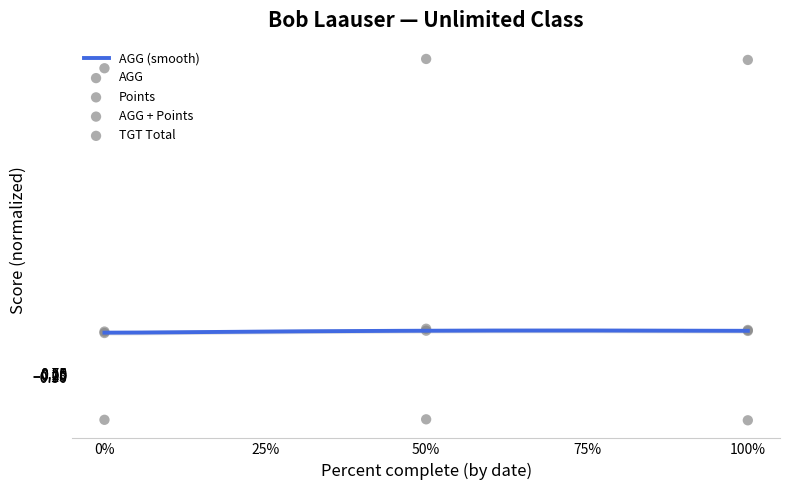

Which series has the largest total across all categories?

AGG